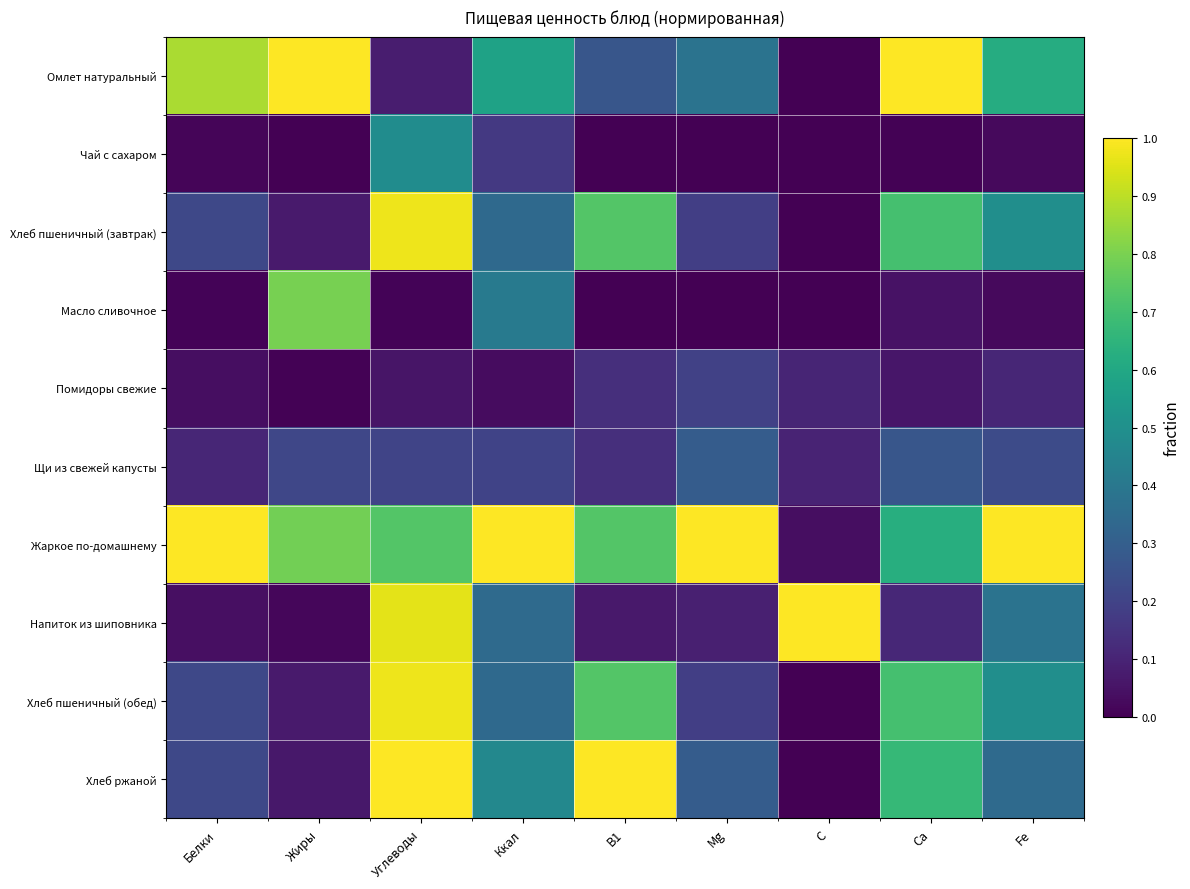

What is the spread (max minus min) of values at Ккал?

1.0